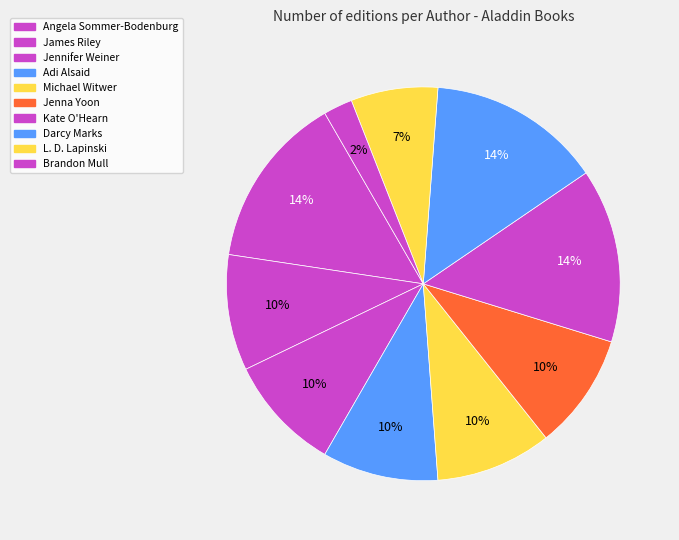

How many slices are in this pie chart?

10